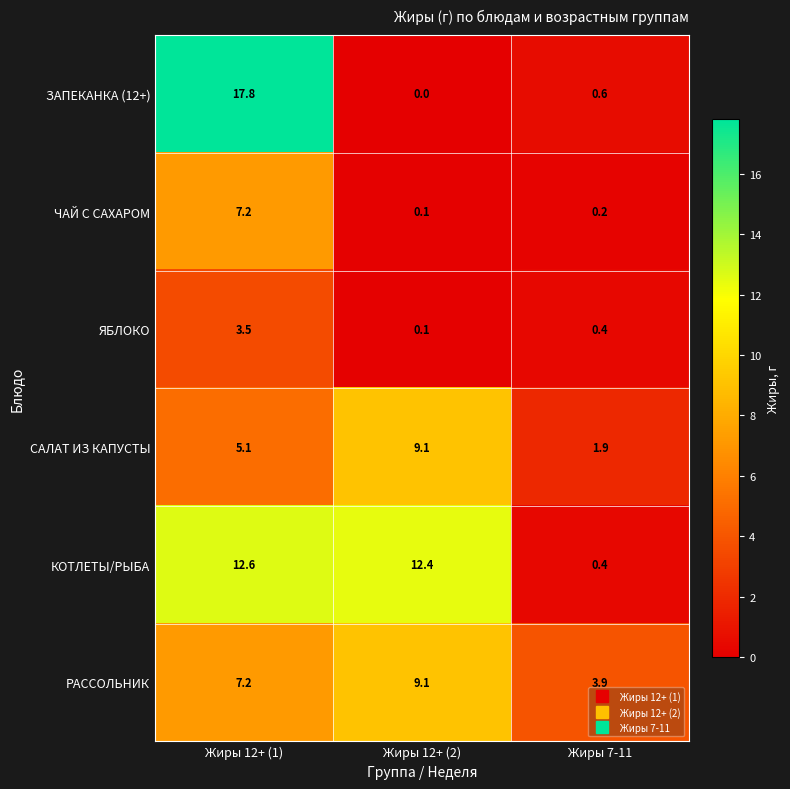

Reading right to left, what are all the values shown in this chart?

ЗАПЕКАНКА (12+): Жиры 7-11=0.6	Жиры 12+ (2)=0.0	Жиры 12+ (1)=17.8
ЧАЙ С САХАРОМ: Жиры 7-11=0.2	Жиры 12+ (2)=0.1	Жиры 12+ (1)=7.2
ЯБЛОКО: Жиры 7-11=0.4	Жиры 12+ (2)=0.1	Жиры 12+ (1)=3.5
САЛАТ ИЗ КАПУСТЫ: Жиры 7-11=1.9	Жиры 12+ (2)=9.1	Жиры 12+ (1)=5.1
КОТЛЕТЫ/РЫБА: Жиры 7-11=0.4	Жиры 12+ (2)=12.4	Жиры 12+ (1)=12.6
РАССОЛЬНИК: Жиры 7-11=3.9	Жиры 12+ (2)=9.1	Жиры 12+ (1)=7.2